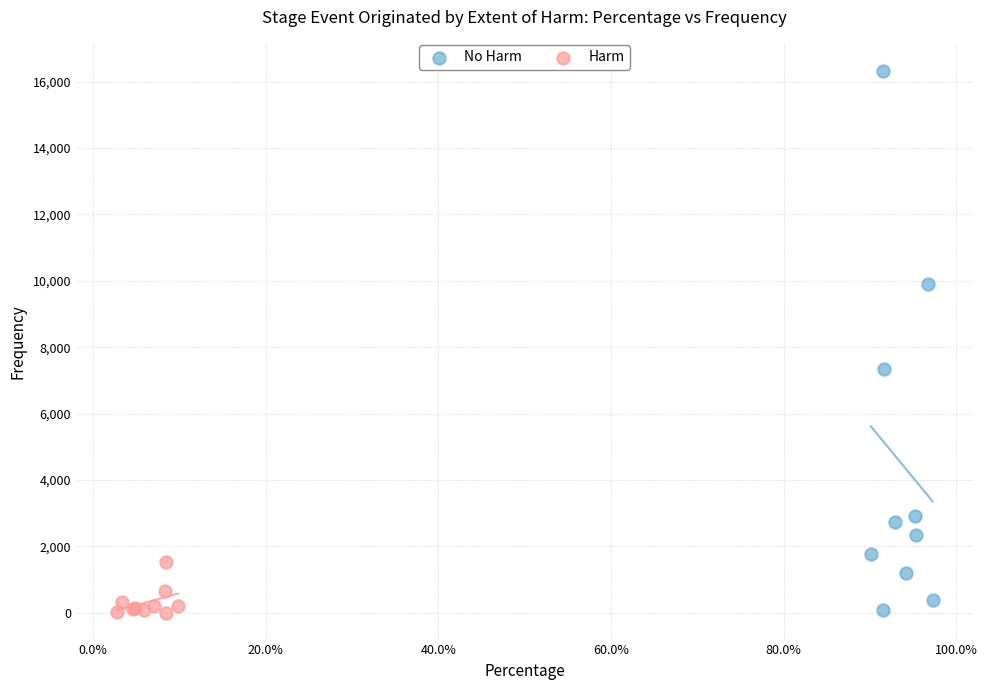

Which series reaches the maximum Y coordinate?

No Harm